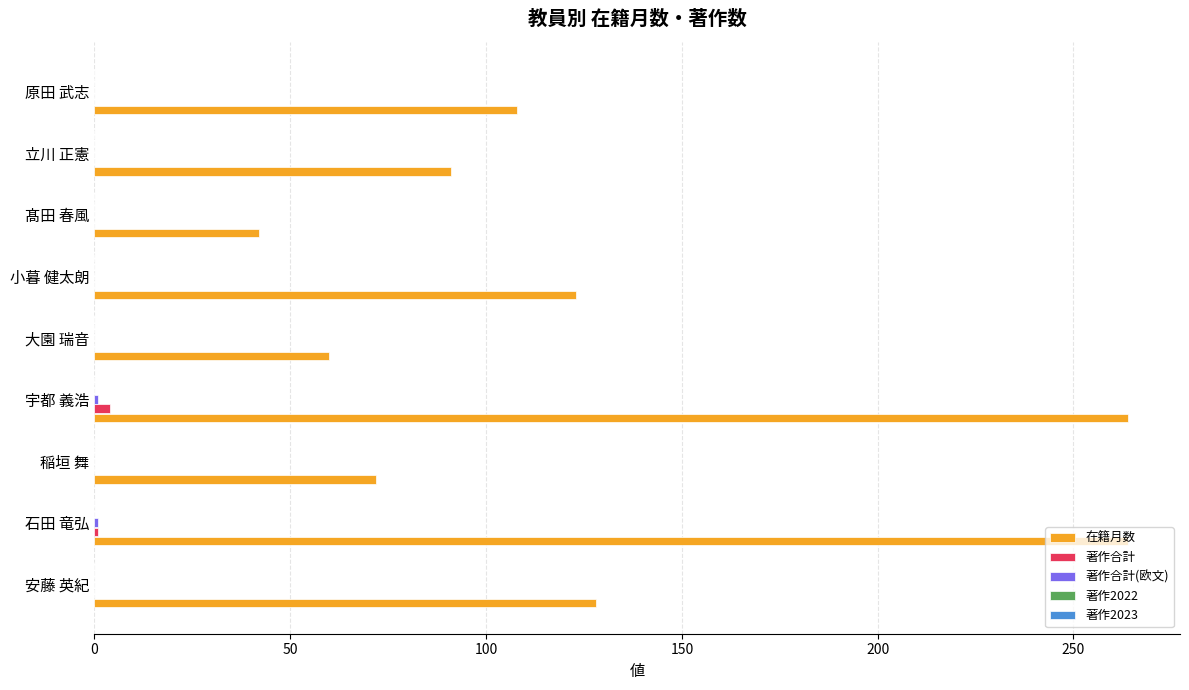

What is the sum of all 著作合計 values?

5